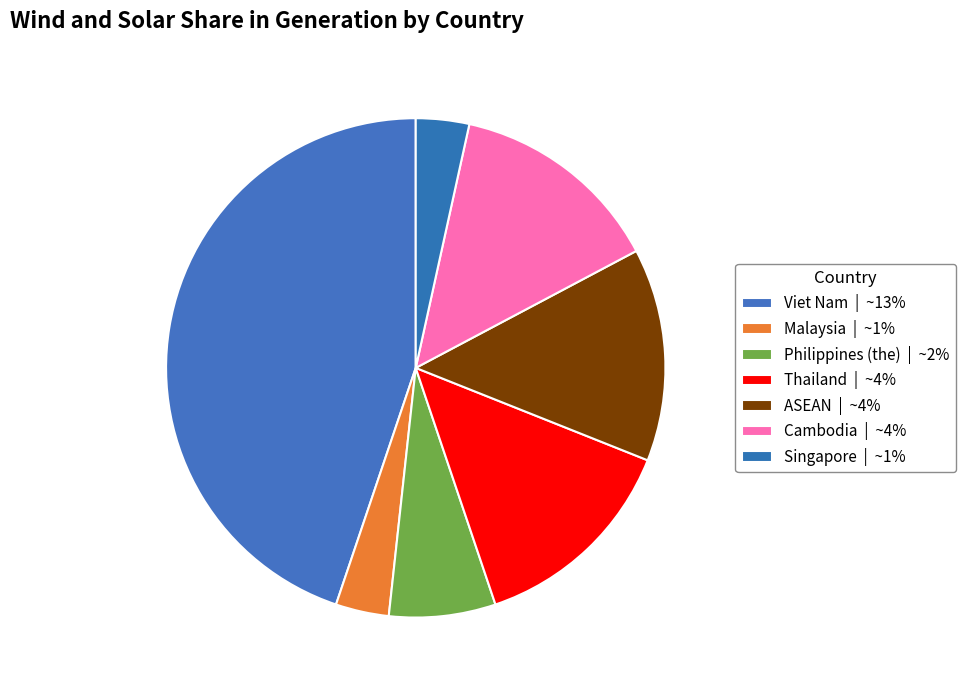

How many segments does this pie chart have?

7